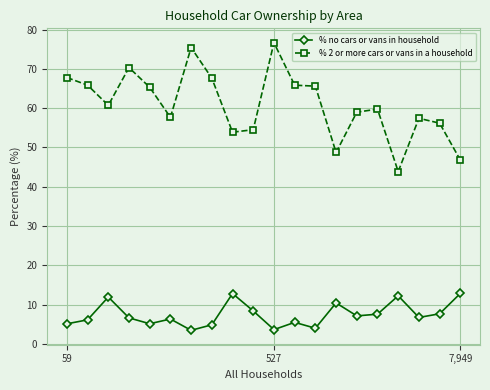

What is the value of the % no cars or vans in household point at the 13th from the left?

4.0